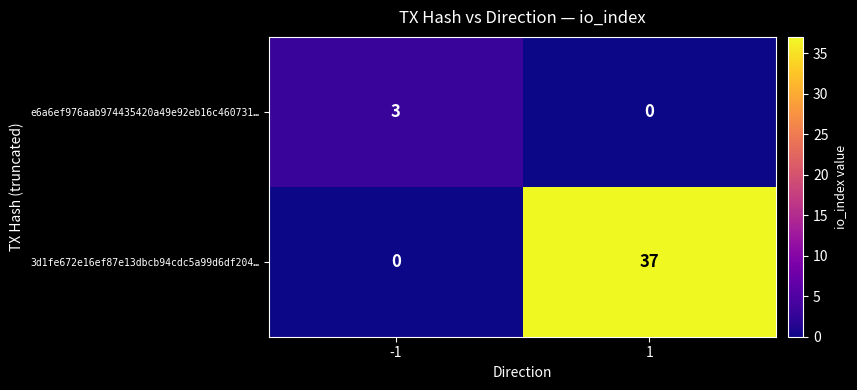

Reading right to left, list all the values displayed in this chart.

e6a6ef976aab974435420a49e92eb16c460731…: 1=0	-1=3
3d1fe672e16ef87e13dbcb94cdc5a99d6df204…: 1=37	-1=0